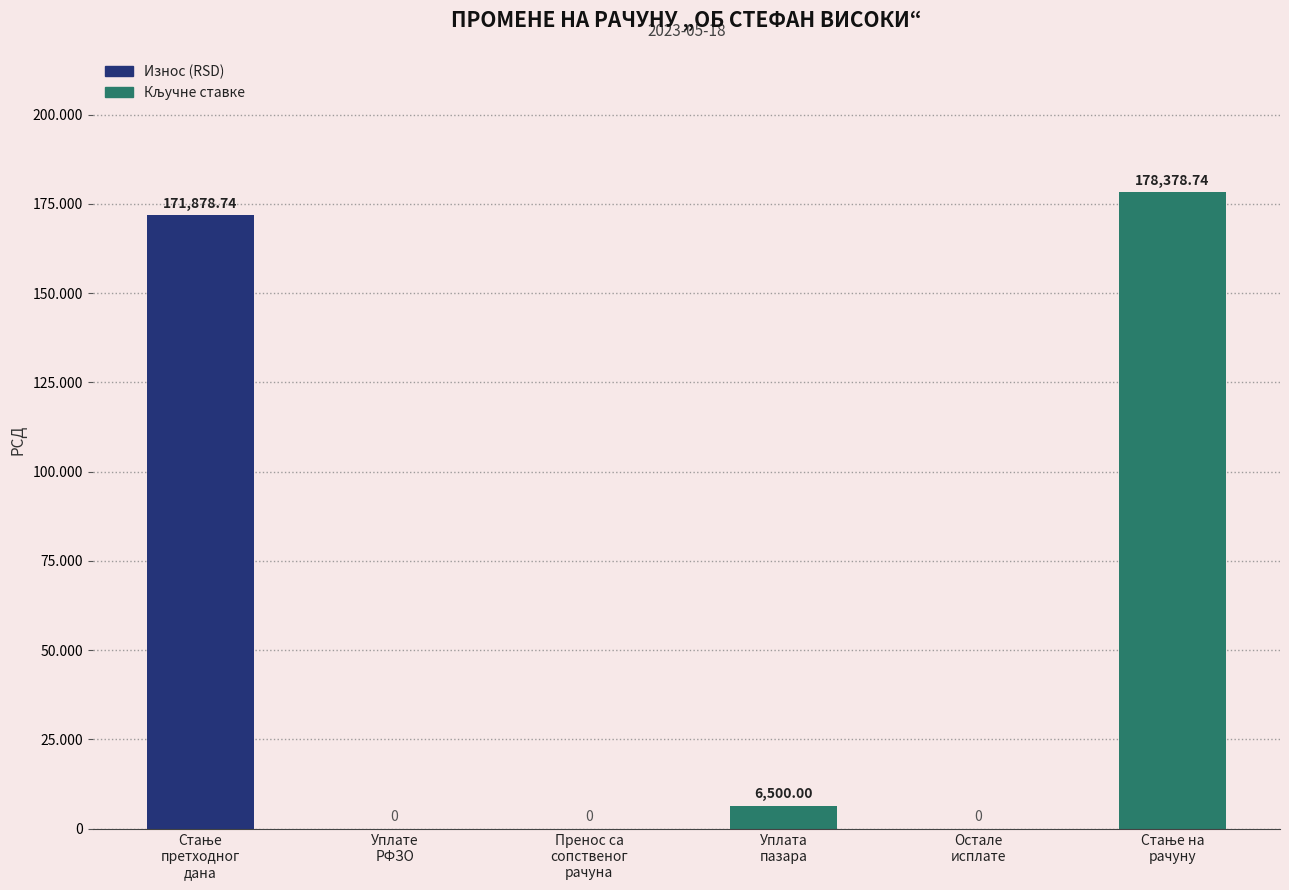

Between Уплате средстава РФЗО and Пренос са сопственог рачуна, which is larger?

Уплате средстава РФЗО